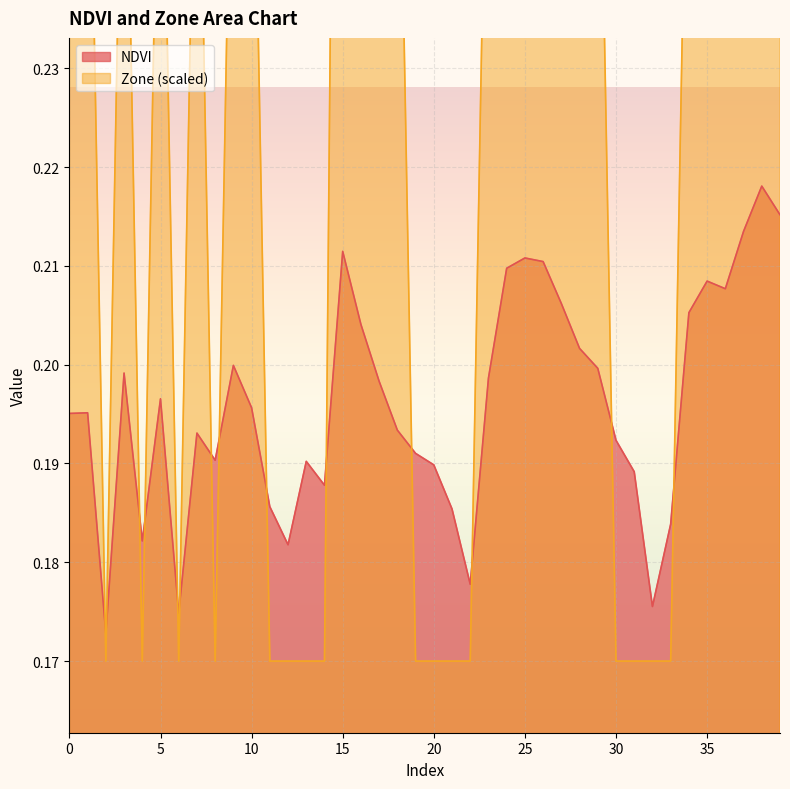

At 4, list the series in order from smallest to largest.

Zone, NDVI